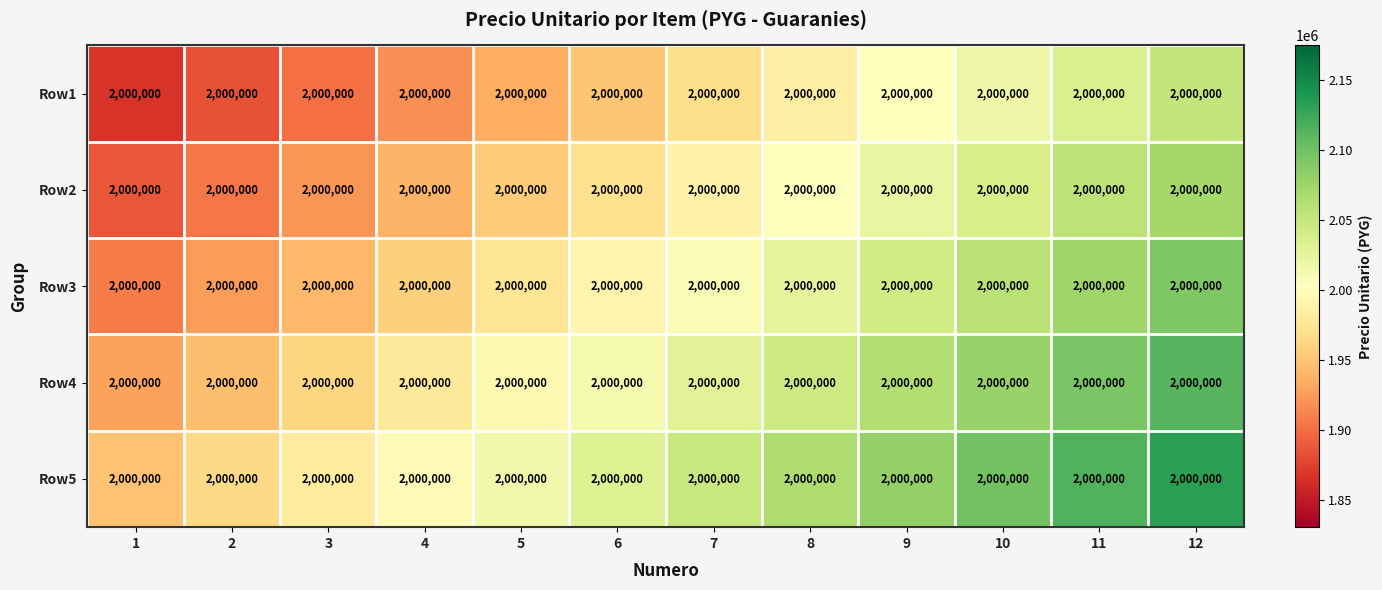

What is the difference between the maximum and second lowest values in the Row5 series?

166666.7